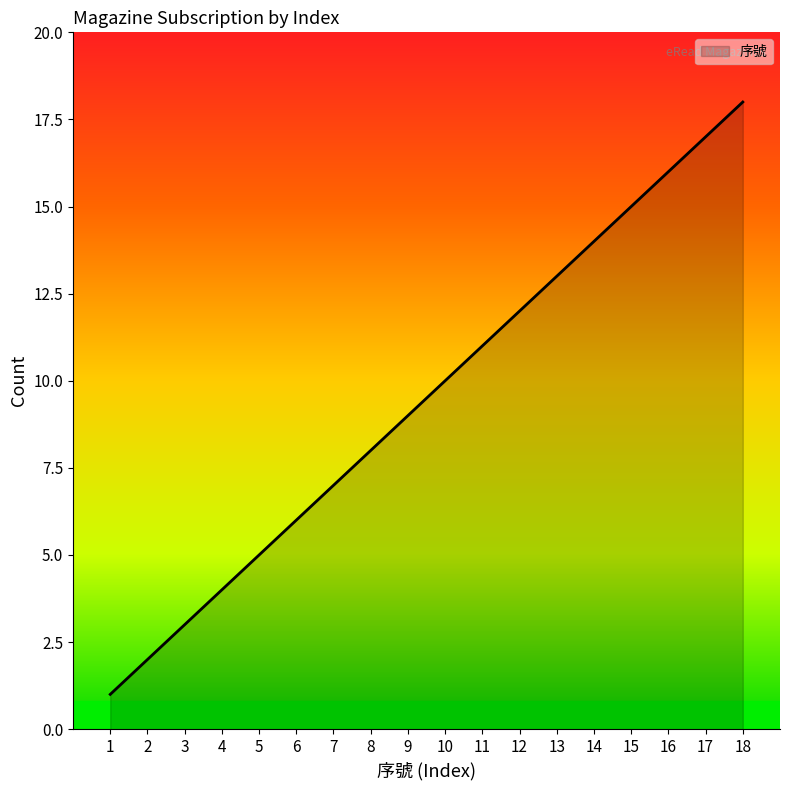

What is the maximum value shown in the chart?

18